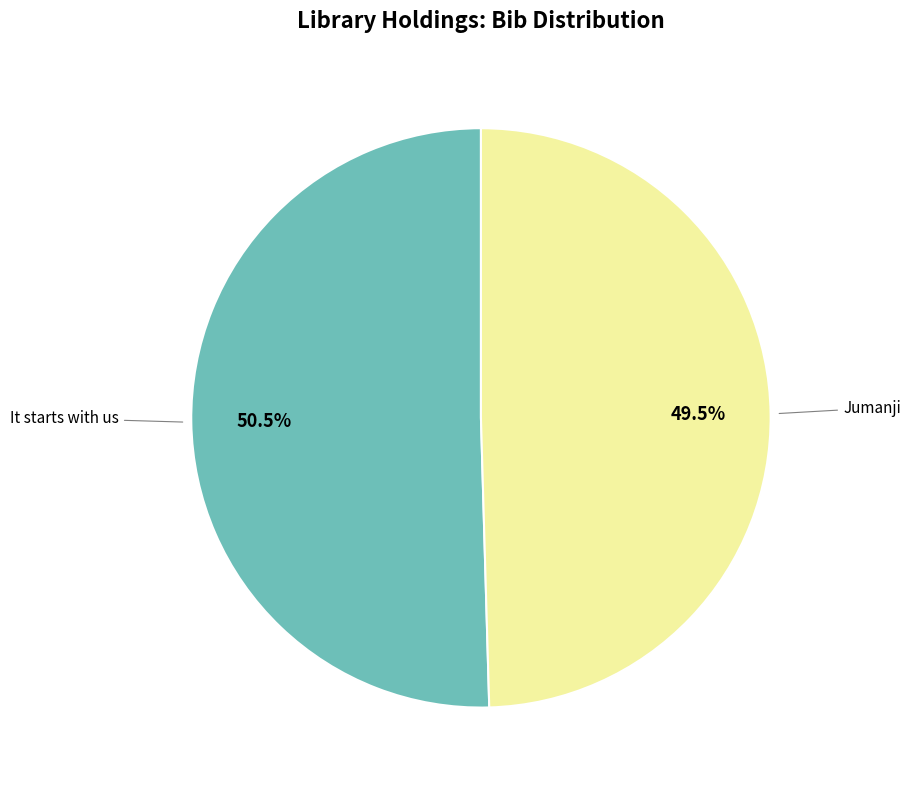

Is there any slice that represents more than half of the pie?

Yes